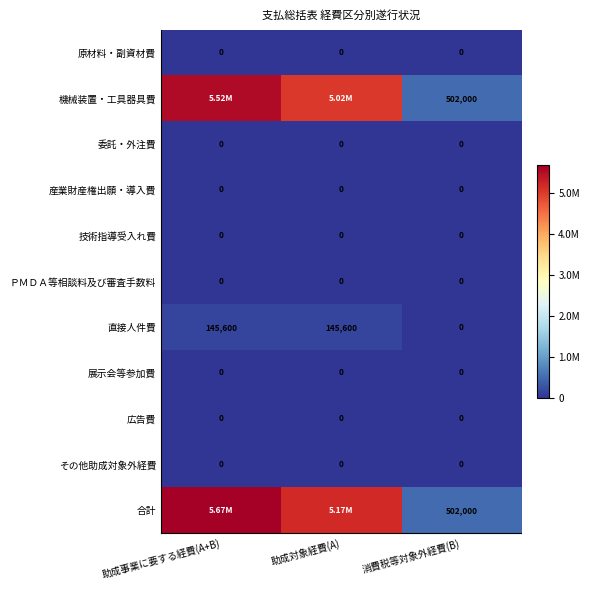

True or false: ＰＭＤＡ等相談料及び審査手数料 has a value of 0 at 消費税等対象外経費(B).

True